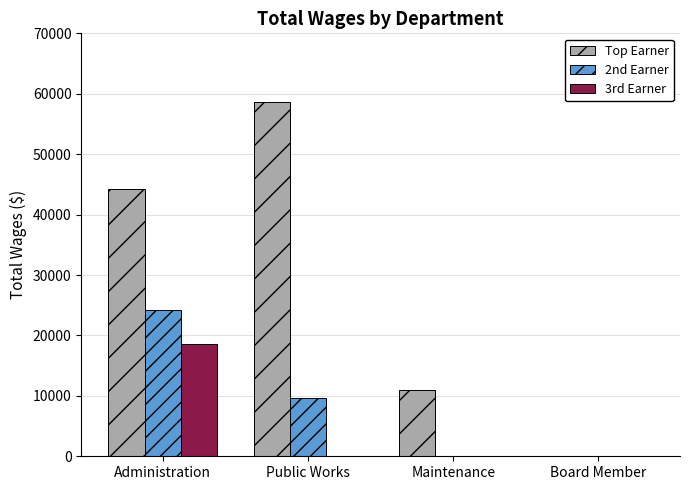

What is the sum of the Top Earner values at Public Works and Administration?

102848